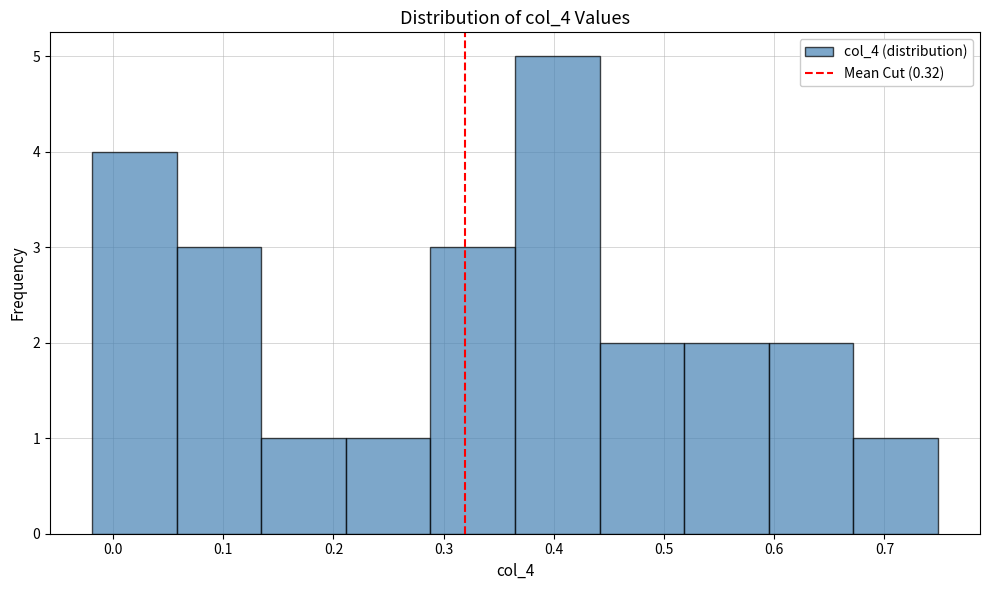

Reading left to right, list every bar in this chart as the range it spans on the x-axis followed by its height. Neither the bar edges nor the heights are printed on the chart, so give them approximately, as read against the axes.

-0.02 to 0.06: 4
0.06 to 0.13: 3
0.13 to 0.21: 1
0.21 to 0.29: 1
0.29 to 0.36: 3
0.36 to 0.44: 5
0.44 to 0.52: 2
0.52 to 0.59: 2
0.59 to 0.67: 2
0.67 to 0.75: 1